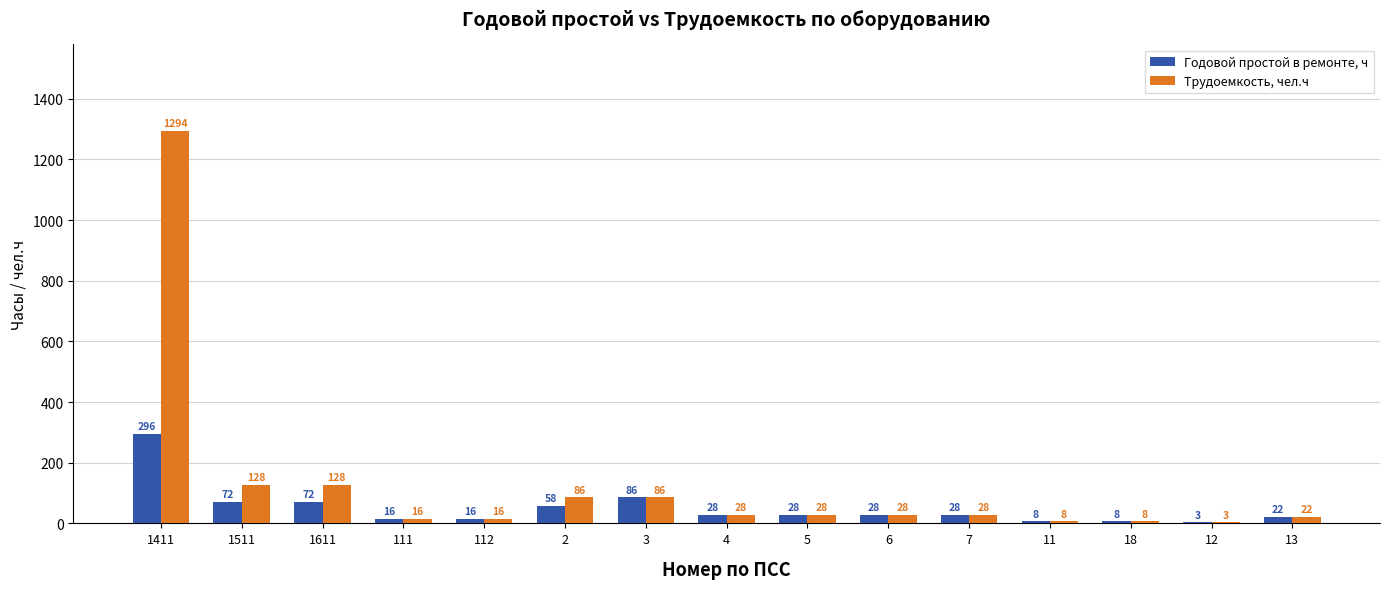

Which series changed the most between 1611 and 18?

Трудоемкость, чел.ч